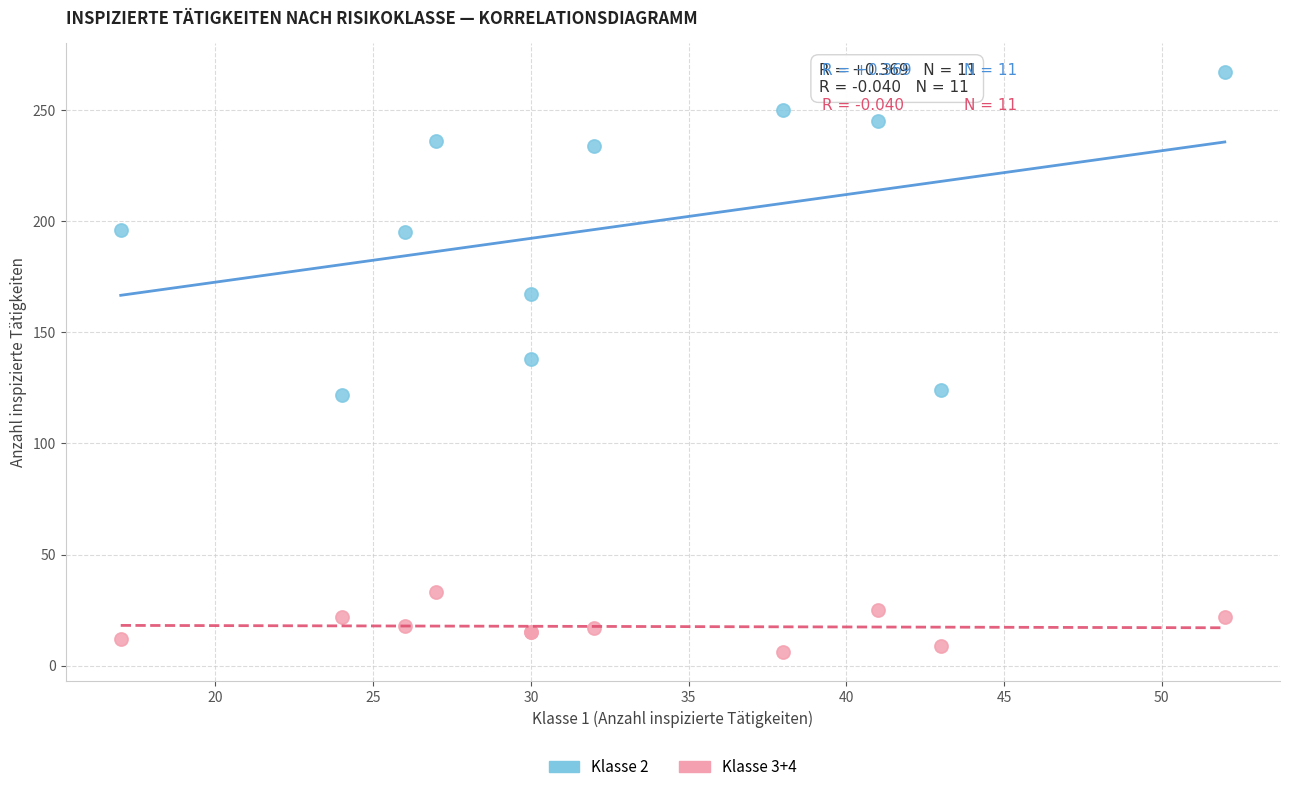

What are all the series names shown in the legend?

Klasse 2, Klasse 3+4